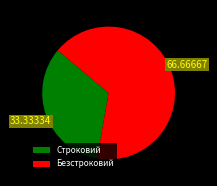

Rank the categories by value from highest to lowest.

Безстроковий, Строковий